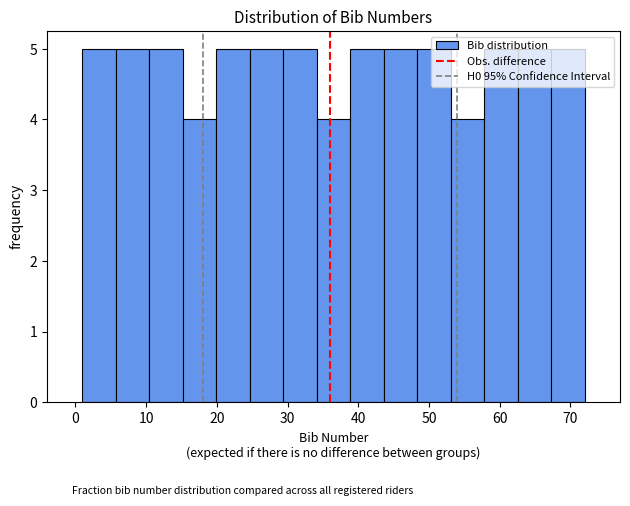

Reading left to right, list every bar in this chart as the range it spans on the x-axis followed by its height. Neither the bar edges nor the heights are printed on the chart, so give them approximately, as read against the axes.

1 to 6: 5
6 to 10: 5
10 to 15: 5
15 to 20: 4
20 to 25: 5
25 to 29: 5
29 to 34: 5
34 to 39: 4
39 to 44: 5
44 to 48: 5
48 to 53: 5
53 to 58: 4
58 to 63: 5
63 to 67: 5
67 to 72: 5